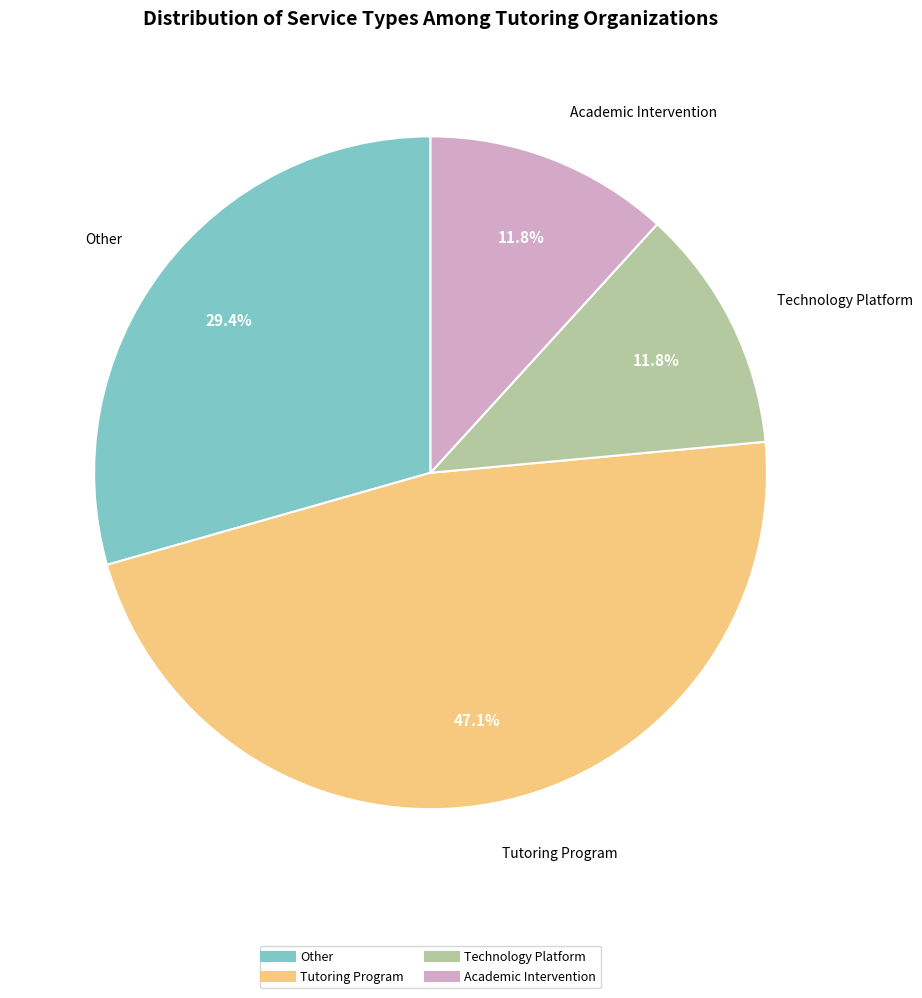

Does any single category account for the majority?

No